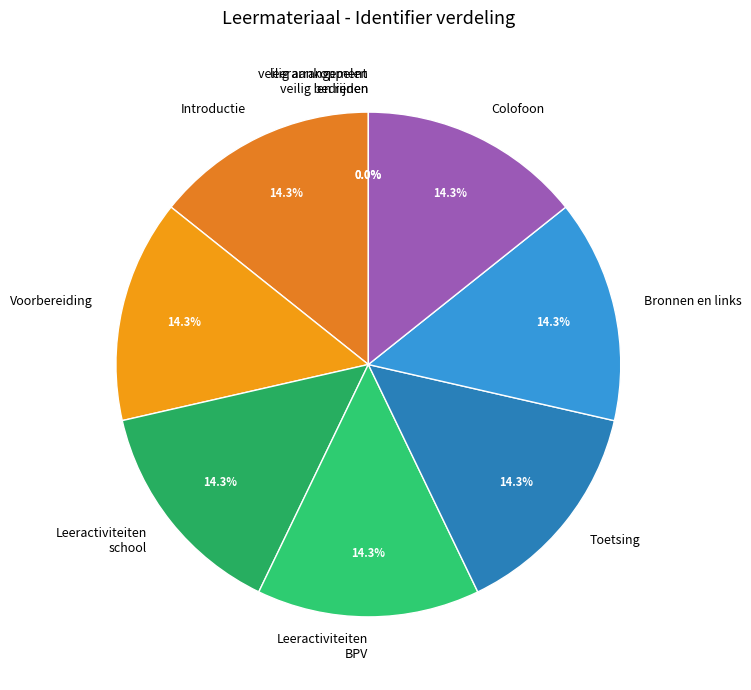

True or false: Introductie accounts for 20% of the total.

False